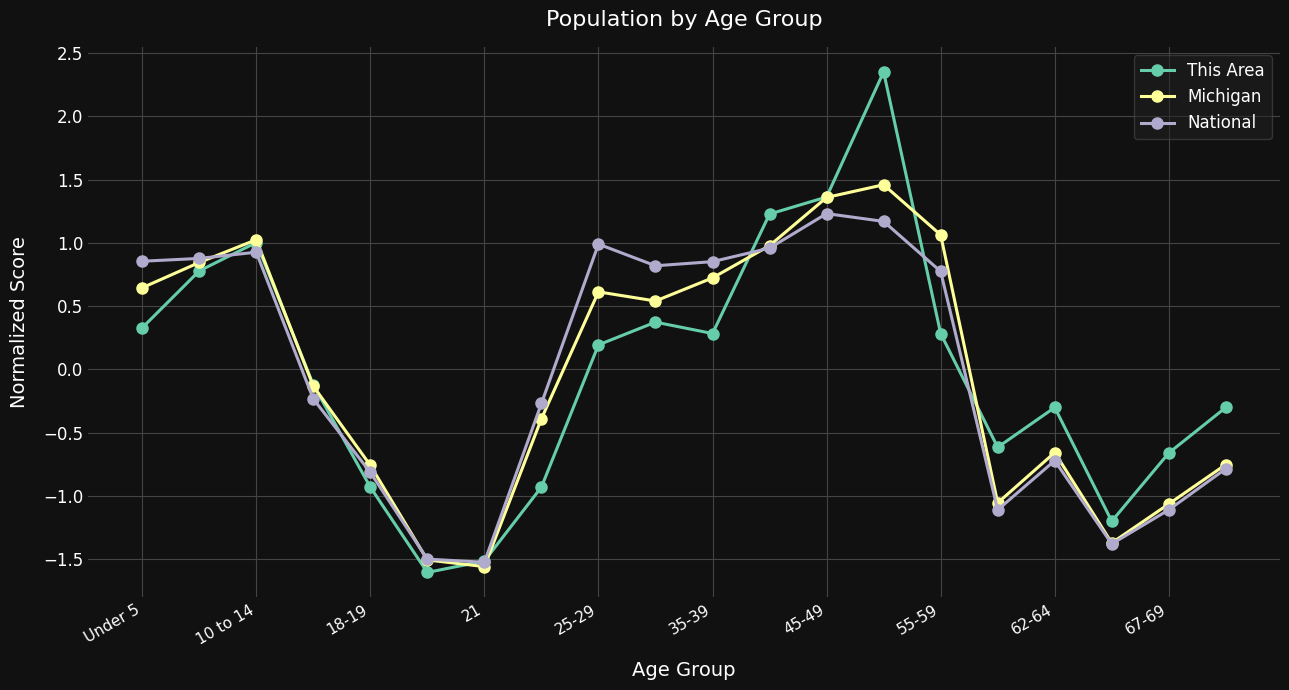

What is the value of the This Area point at the 17th from the left?

-0.3